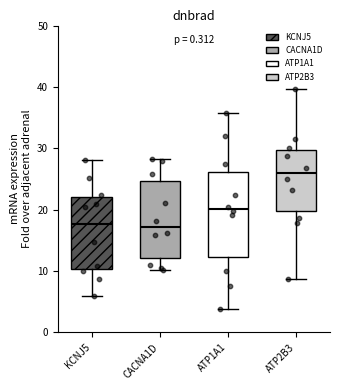

Where is the lower edge of the box for ATP1A1 on the y-axis? The values are not printed on the chart, so give them approximately, as read against the axis.

12